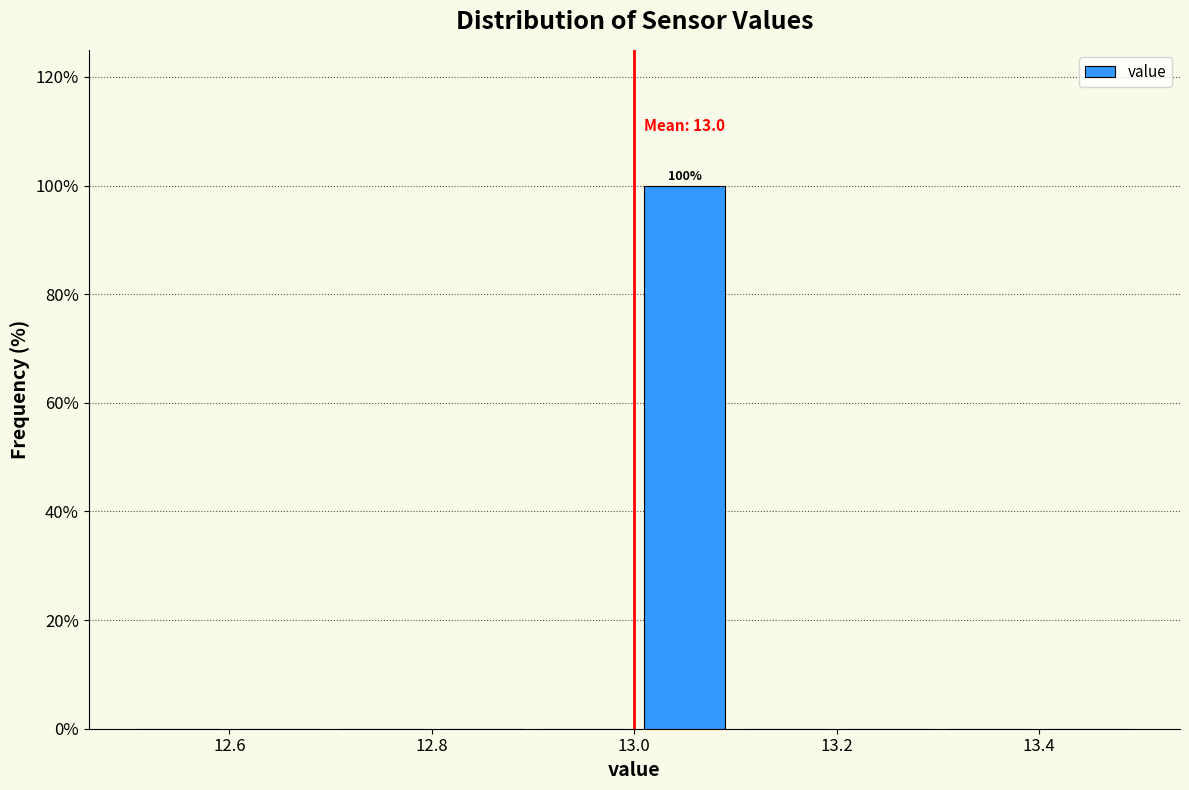

Over which range of the x-axis is the bar tallest?

13.0 to 13.1